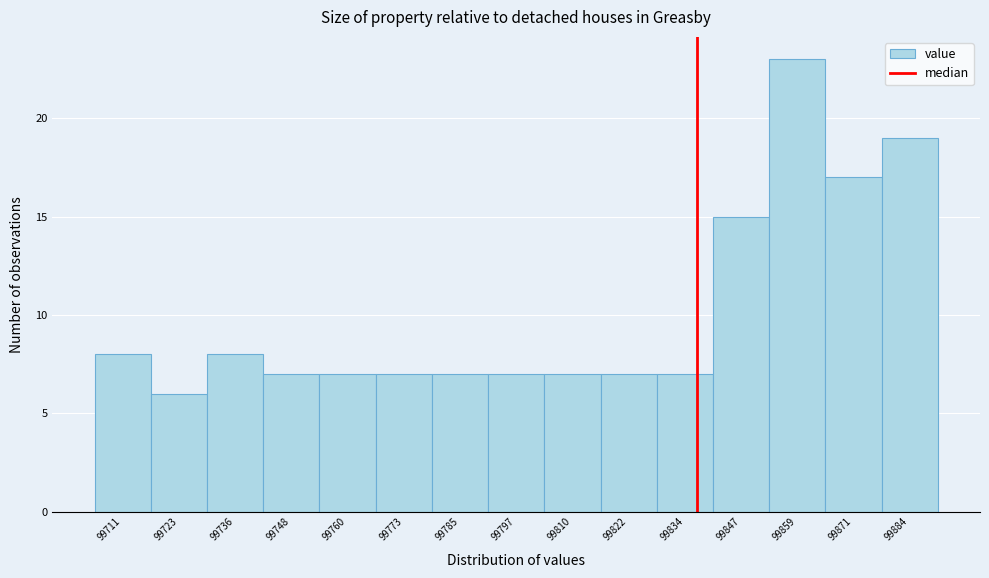

Reading left to right, list every bar in this chart as the range it spans on the x-axis followed by its height. Neither the bar edges nor the heights are printed on the chart, so give them approximately, as read against the axes.

99704 to 99718: 8
99718 to 99730: 6
99730 to 99742: 8
99742 to 99754: 7
99754 to 99766: 7
99766 to 99778: 7
99778 to 99792: 7
99792 to 99804: 7
99804 to 99816: 7
99816 to 99828: 7
99828 to 99840: 7
99840 to 99852: 15
99852 to 99866: 23
99866 to 99878: 17
99878 to 99890: 19